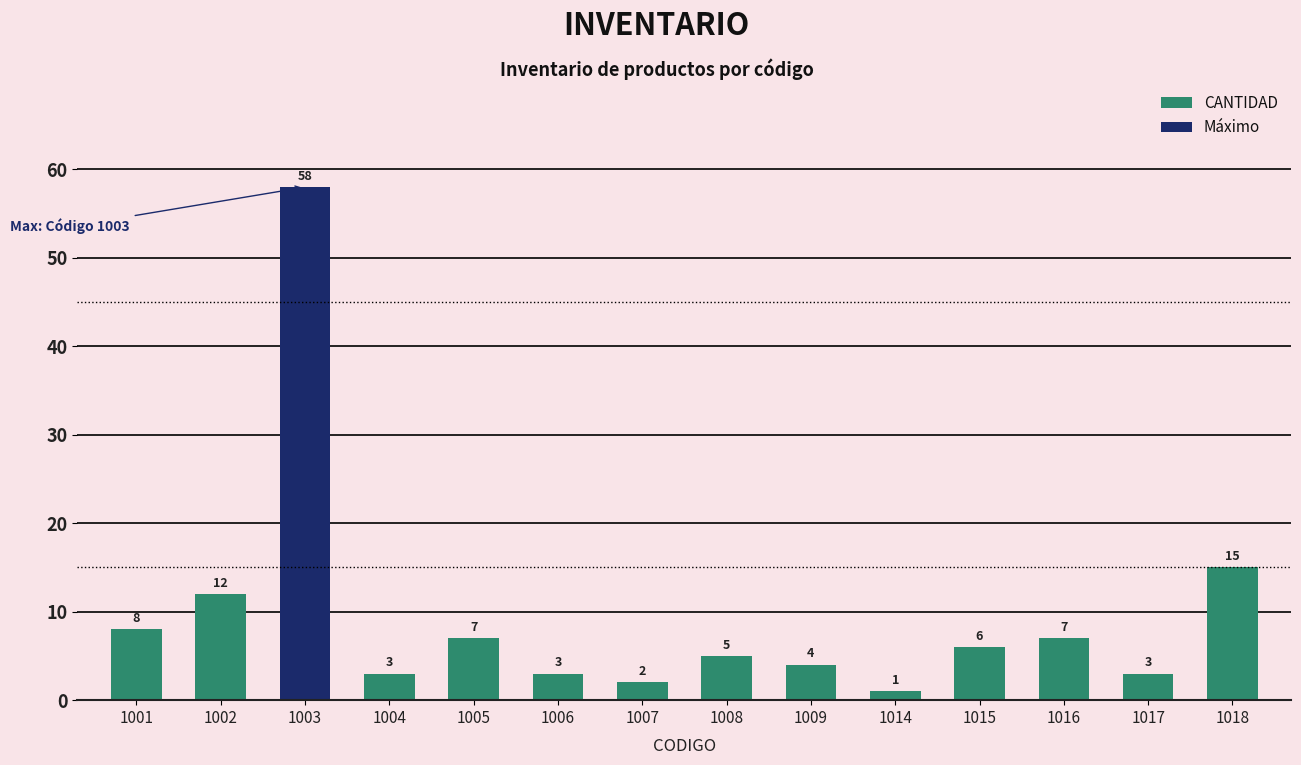

How many bars are there in total?

14